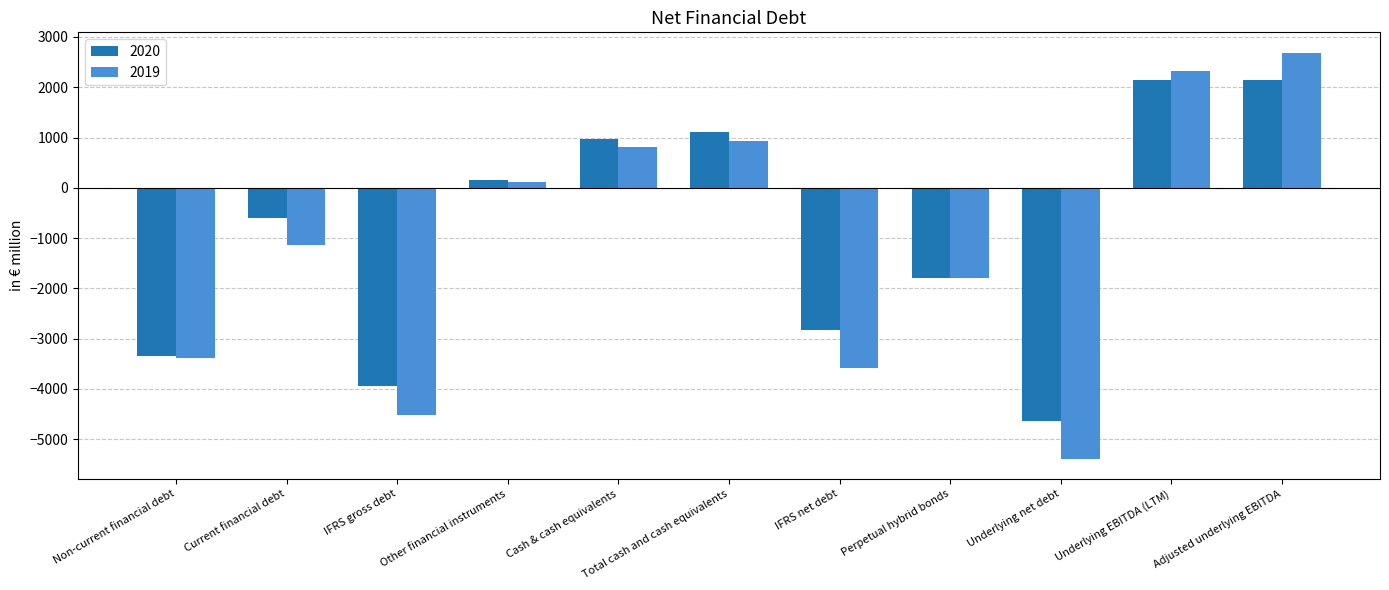

At which category is the sum across all series the highest?

Adjusted underlying EBITDA